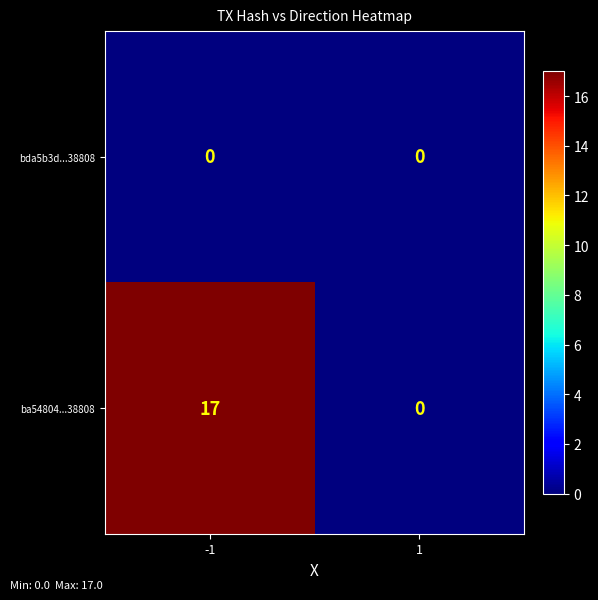

Which series changed the most between -1 and 1?

ba54804...38808